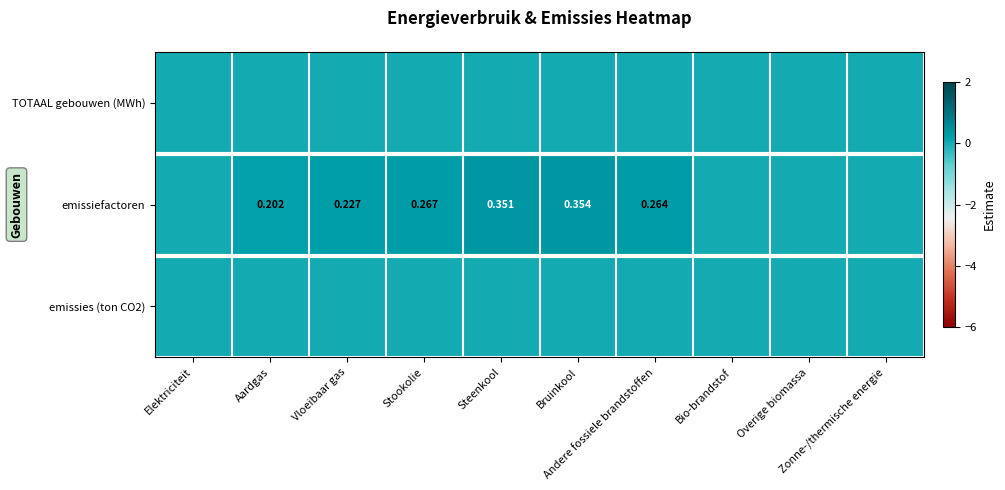

At which label does emissies (ton CO2) reach its minimum?

Elektriciteit